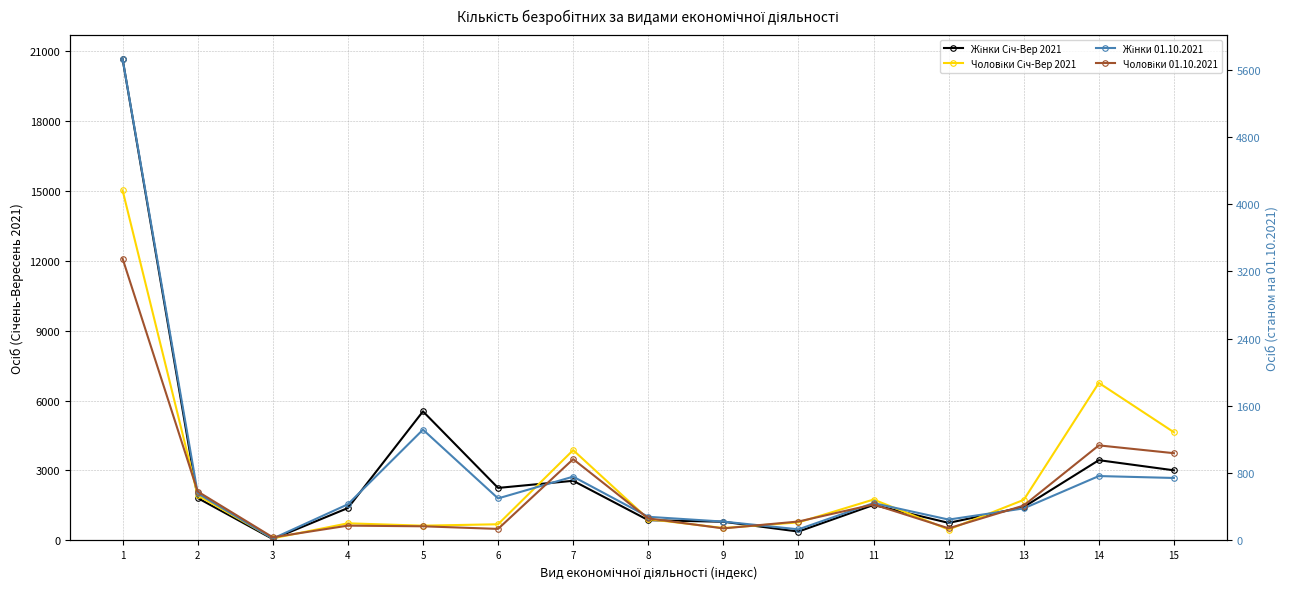

How many distinct data groups are displayed?

4